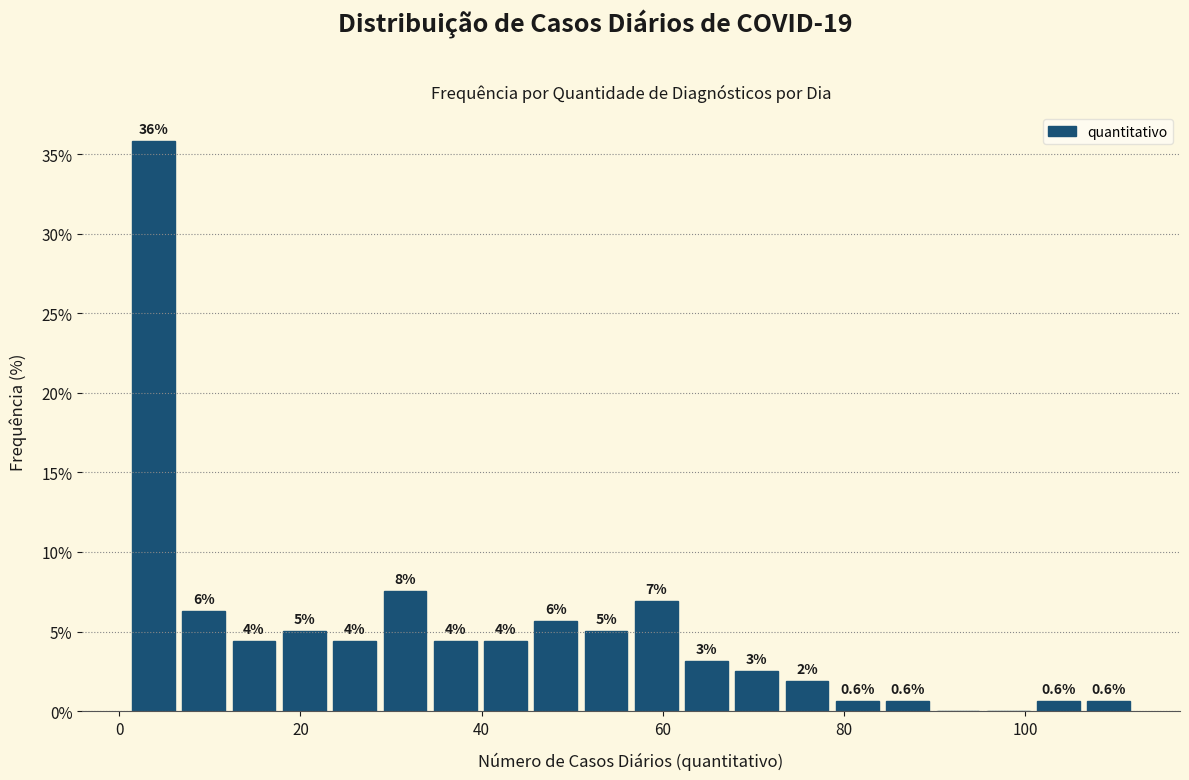

Around what value on the x-axis is the tallest bar? Give the approximate position of its centre, as read against the axis.

4